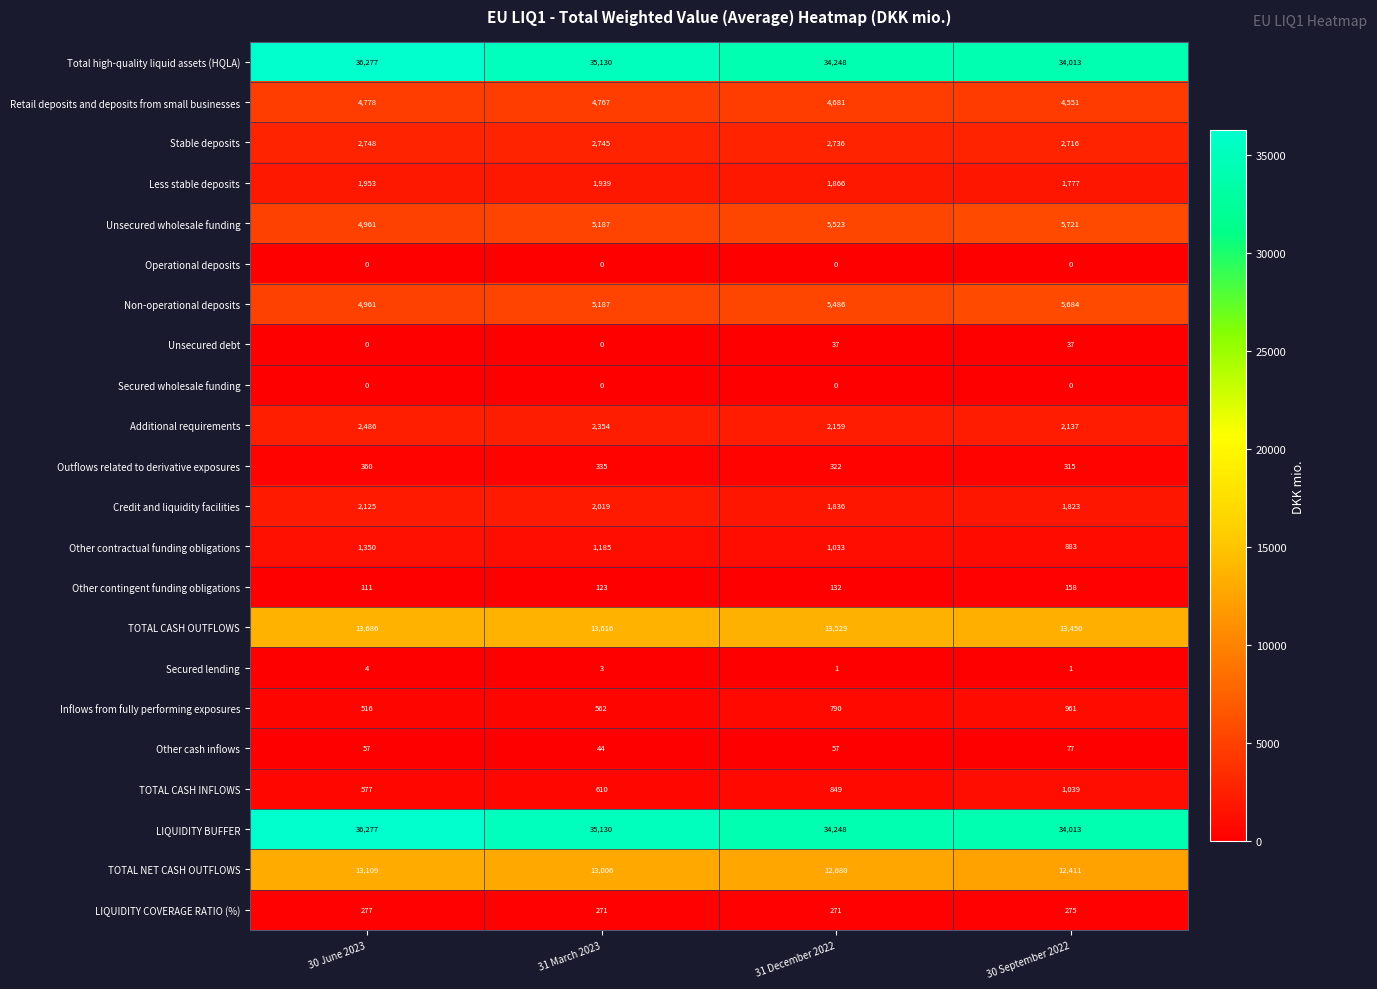

The Retail deposits and deposits from small businesses series shows 3184 at 30 June 2023. True or false?

False